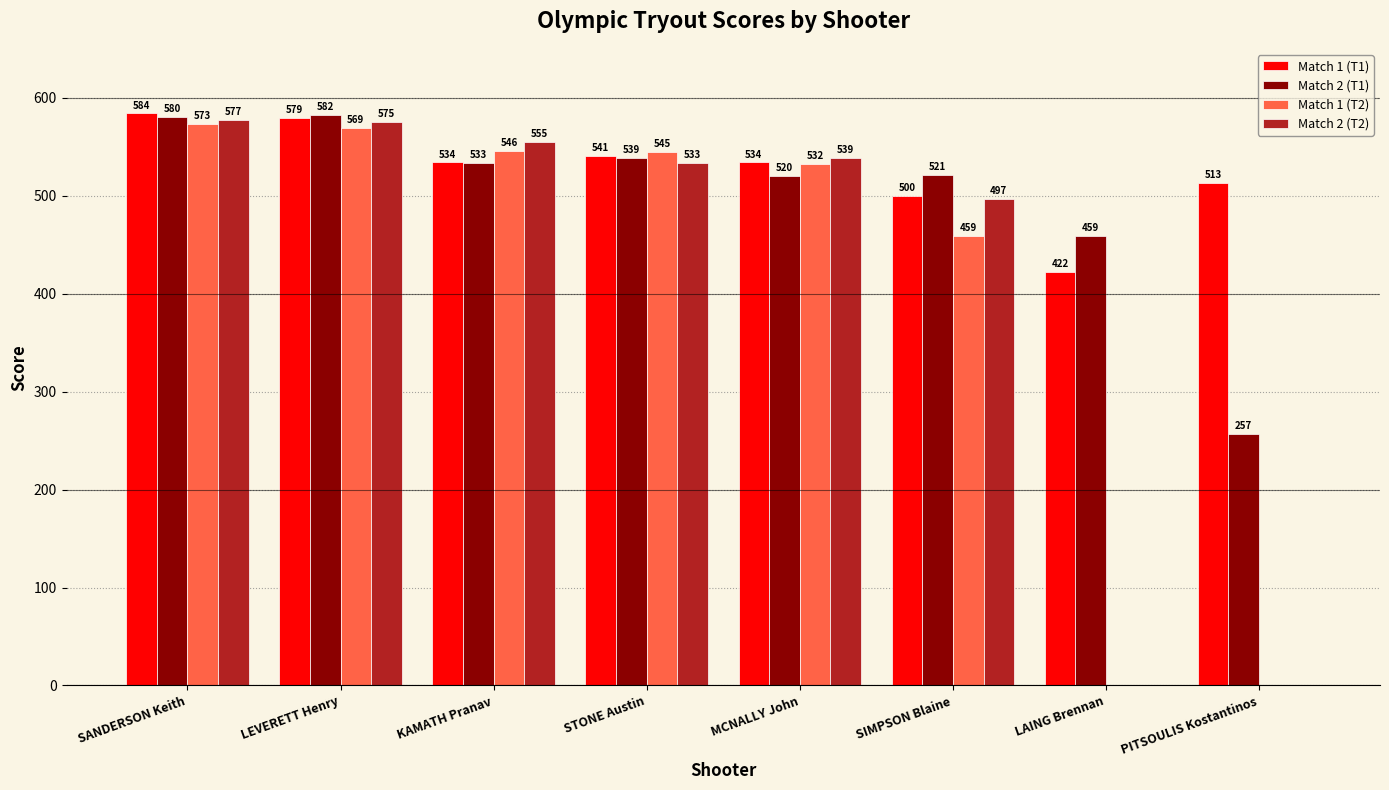

At which label is Match 1 (T1) closest to 503?

SIMPSON Blaine